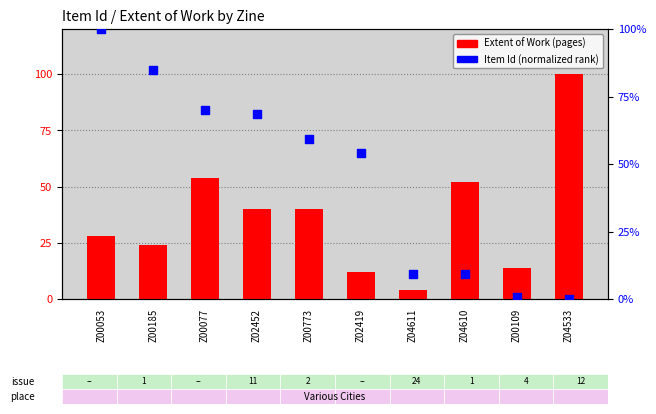

Which series has the largest total across all categories?

Item Id (normalized rank)